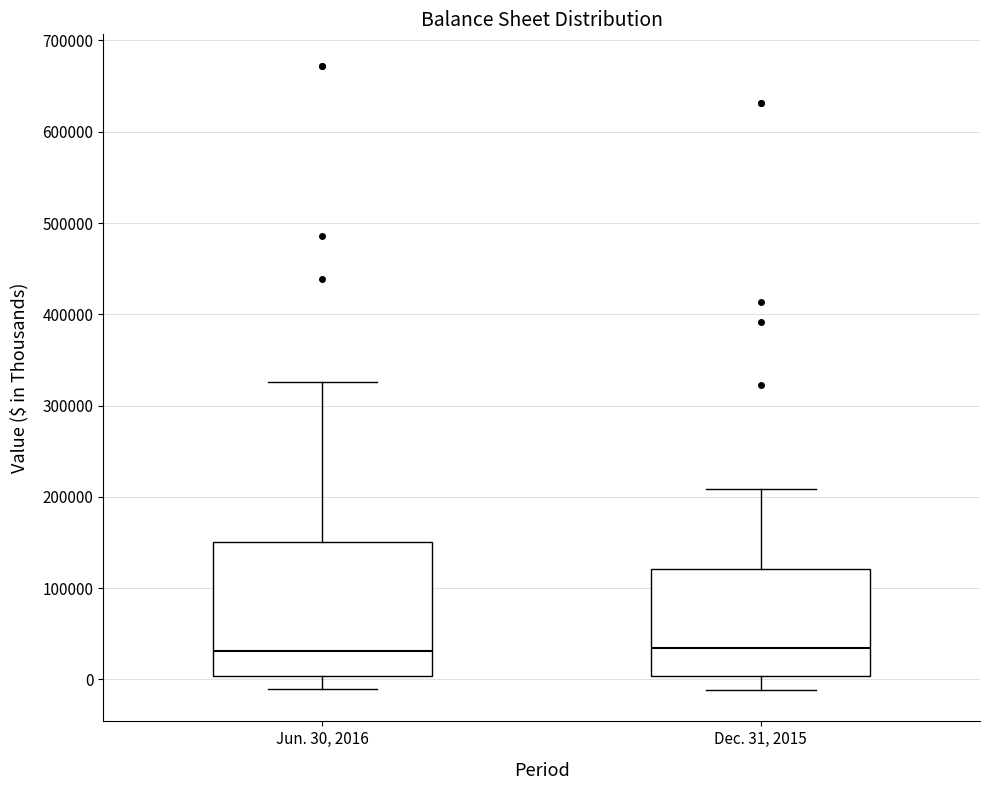

Which box is the tallest, from its lower edge to its upper edge?

Jun. 30, 2016